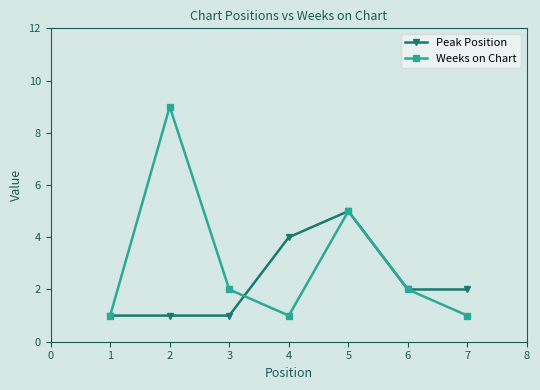

How many Peak Position values are between 1 and 4?

6